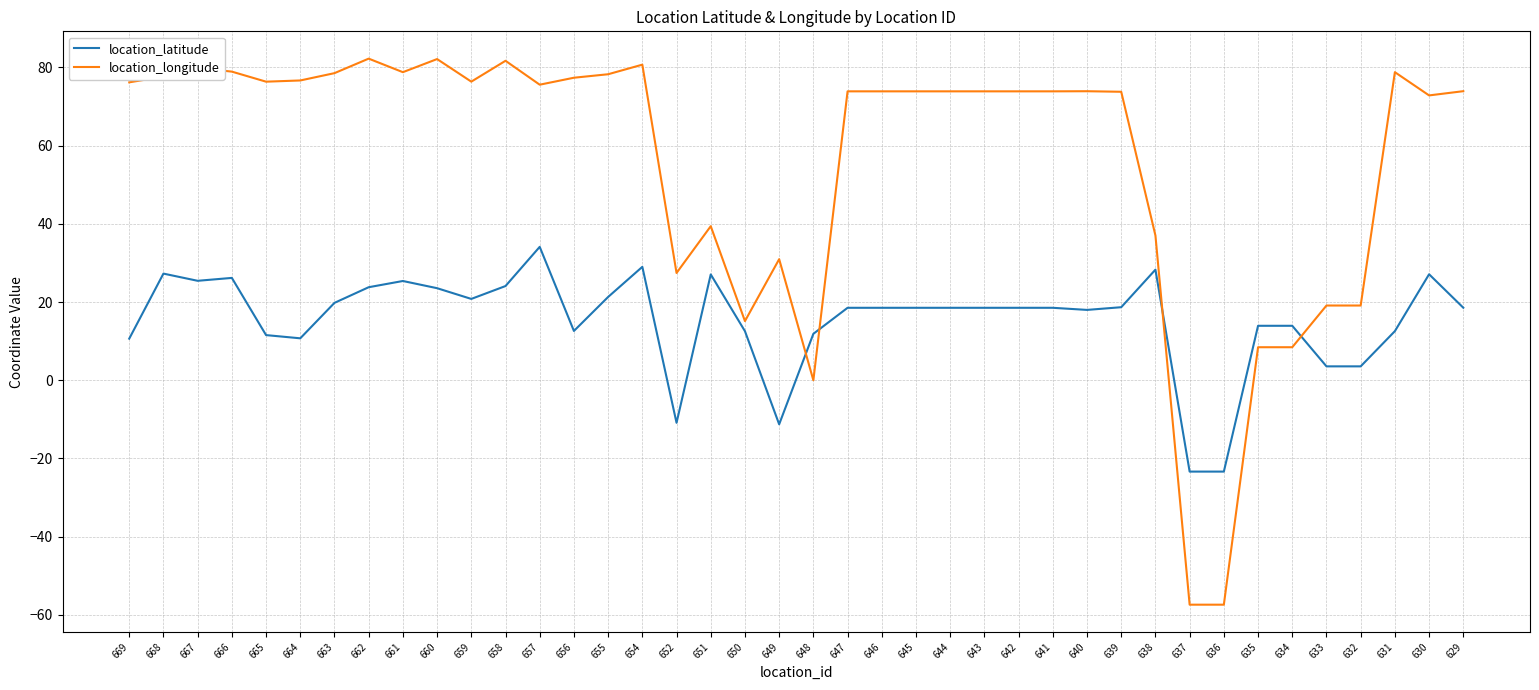

What value does the location_longitude series have at 662?

82.2